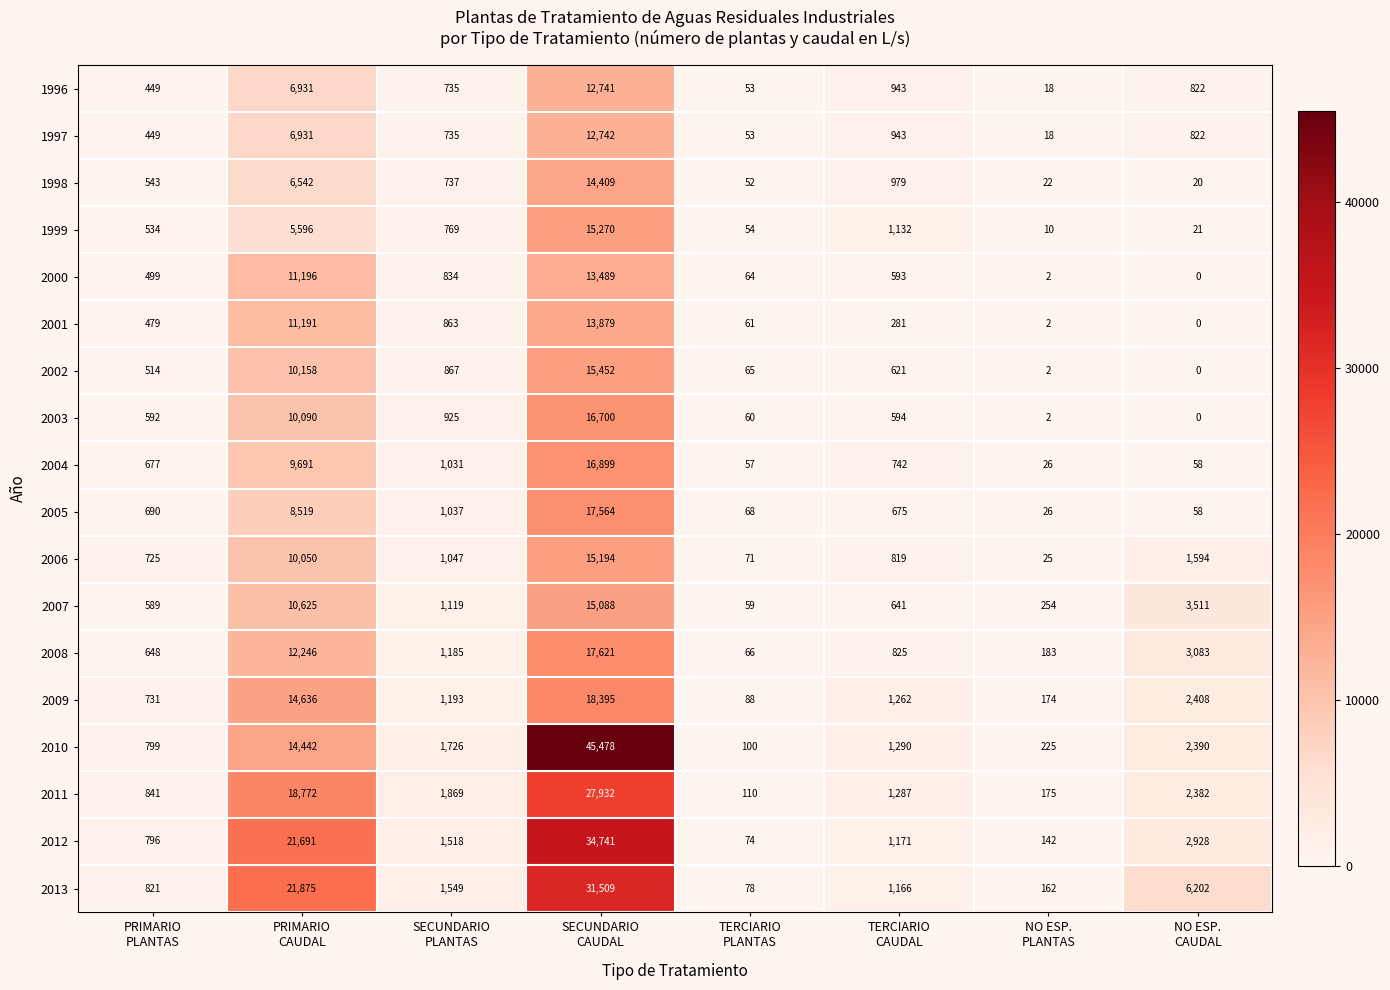

What is the maximum value shown in the chart?

45478